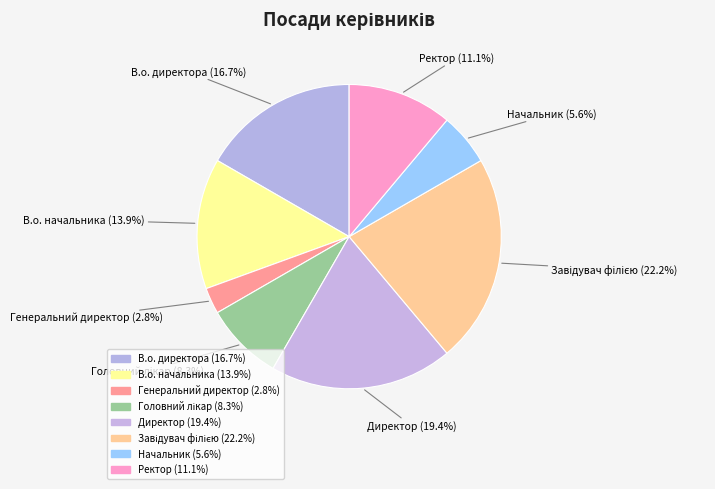

True or false: Начальник accounts for 6% of the total.

True